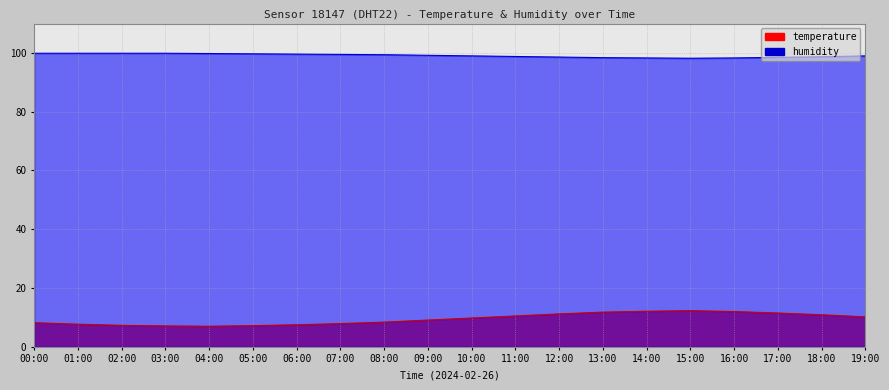

What are all the series names shown in the legend?

temperature, humidity